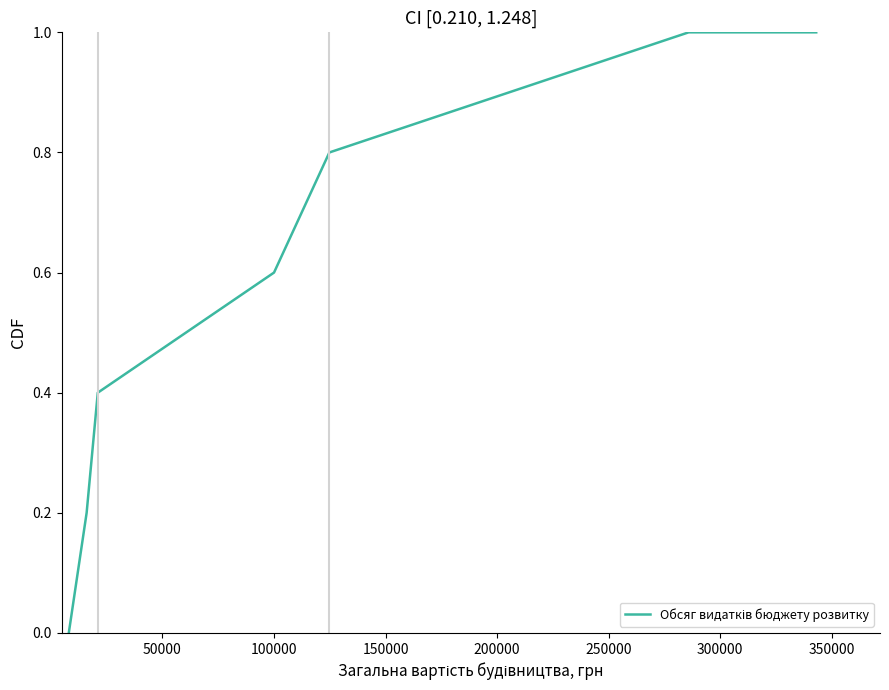

How many series are shown in this chart?

1